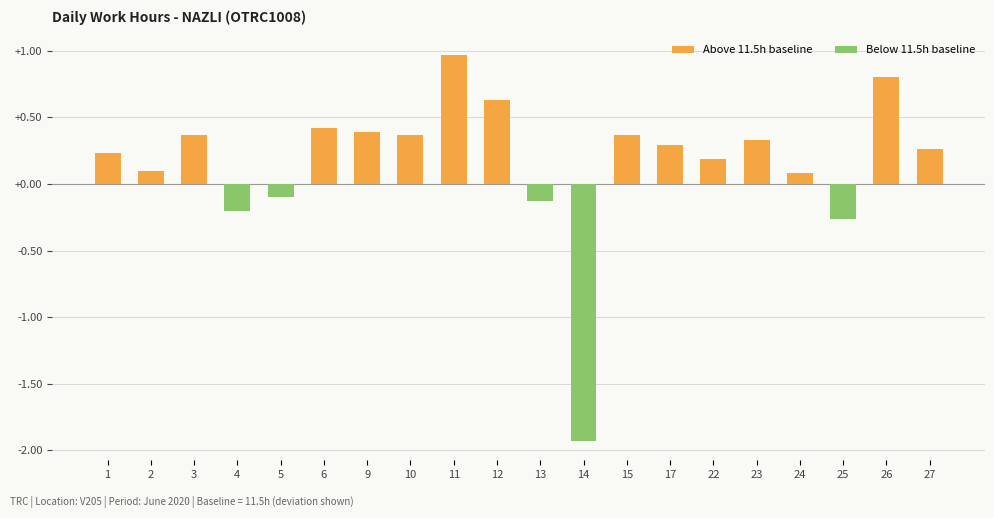

Which category has the lowest value across all series?

14